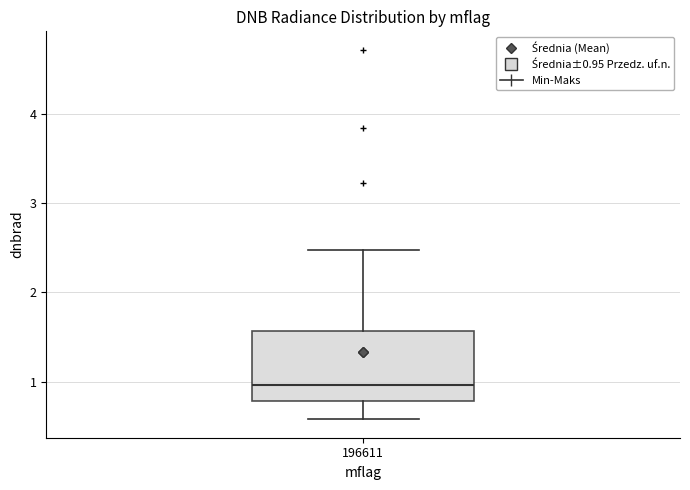

Transcribe this box plot: give where the median line is, the range the box spans, and where the two whiskers end, as read against the y-axis. The values are not printed on the chart, so give them approximately, as read against the axis.

median 1.0, box 0.8 to 1.6, whiskers 0.6 to 2.5